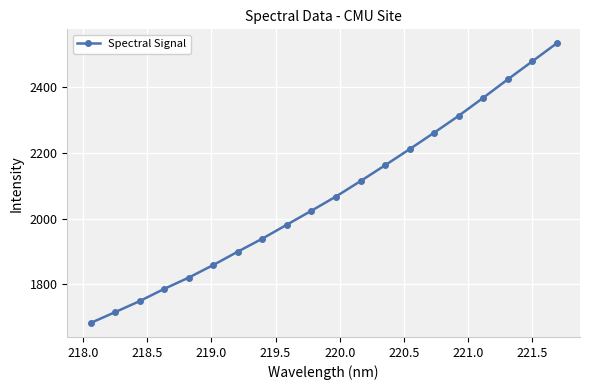

What is the difference between the maximum and second lowest values?

817.5